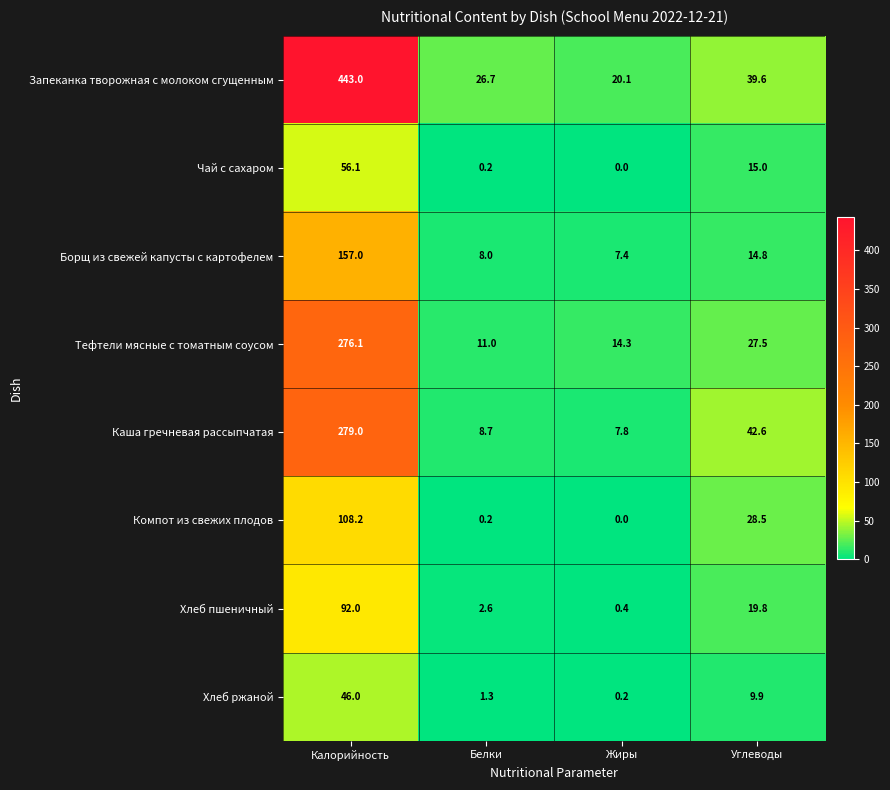

What is the total value across all series at Углеводы?

197.7